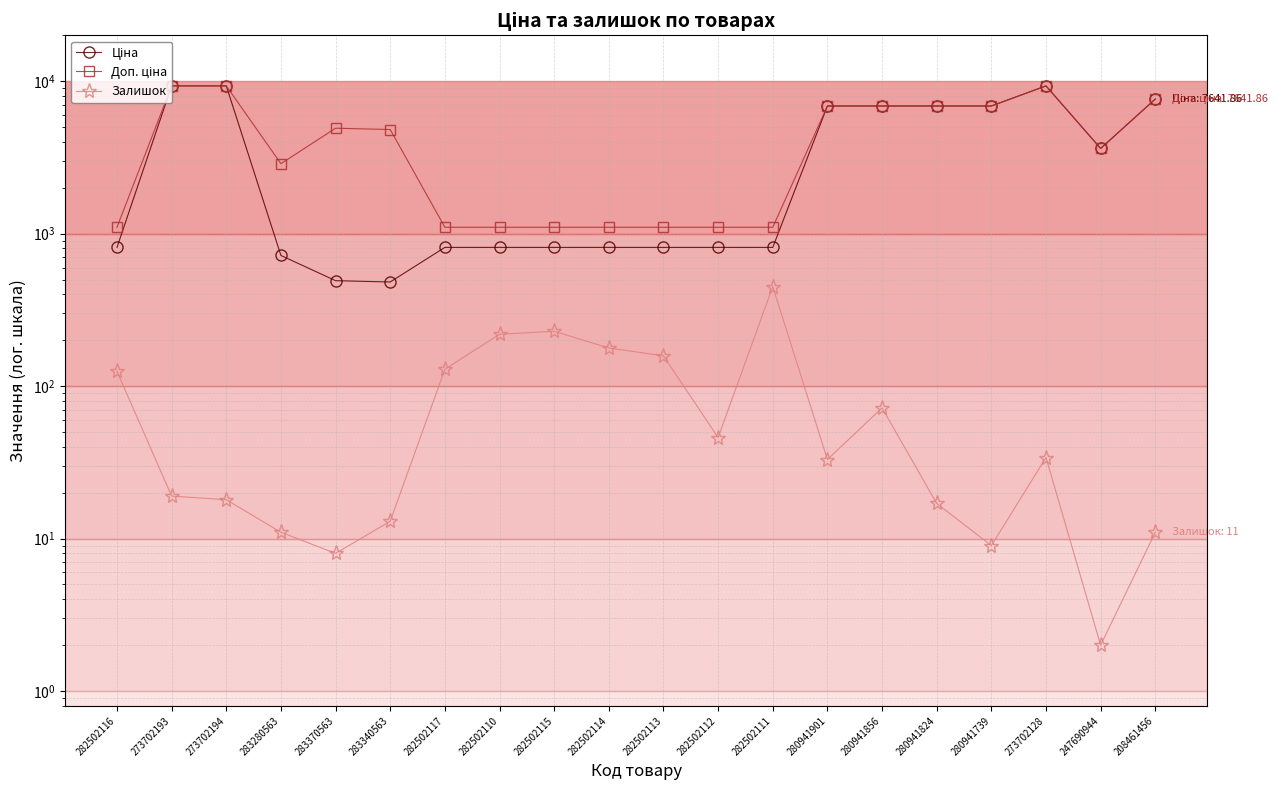

Rank the categories by Ціна value from highest to lowest.

273702193, 273702194, 273702128, 208461456, 280941901, 280941856, 280941824, 280941739, 247690944, 282502116, 282502117, 282502110, 282502115, 282502114, 282502113, 282502112, 282502111, 283280563, 283370563, 283340563